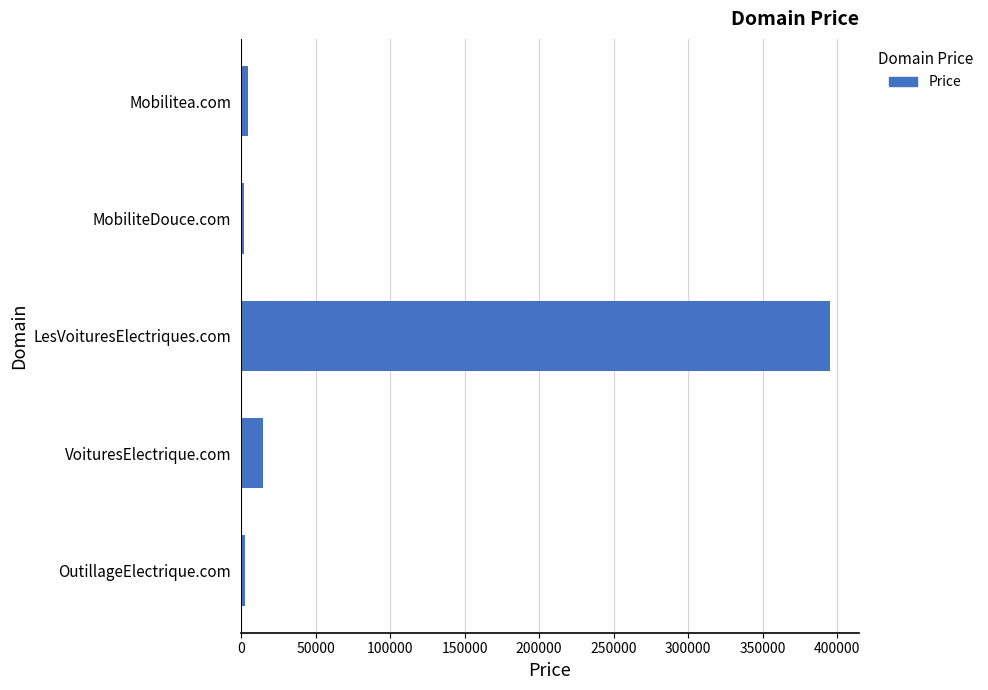

How many series are shown in this chart?

1